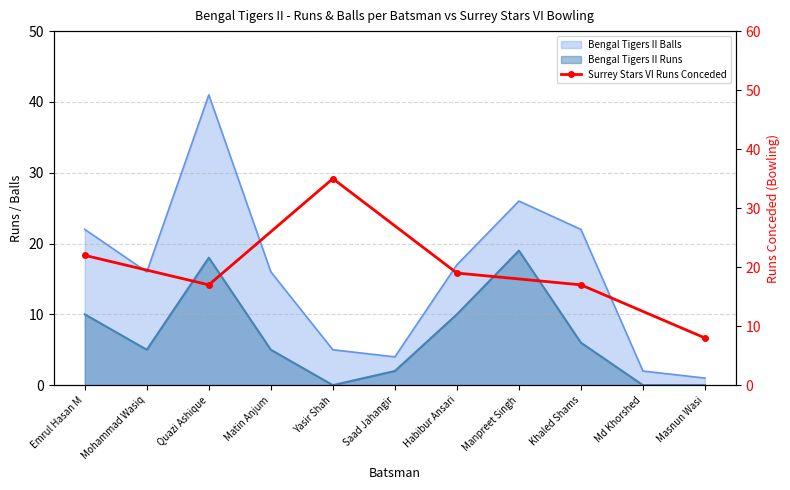

At which category does the chart reach its peak across all series?

Yasir Shah